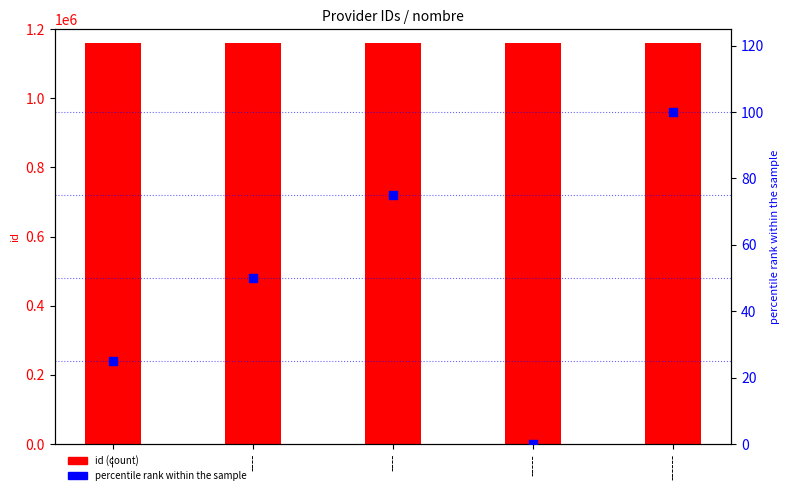

At how many categories does at least one series exceed 141324?

5